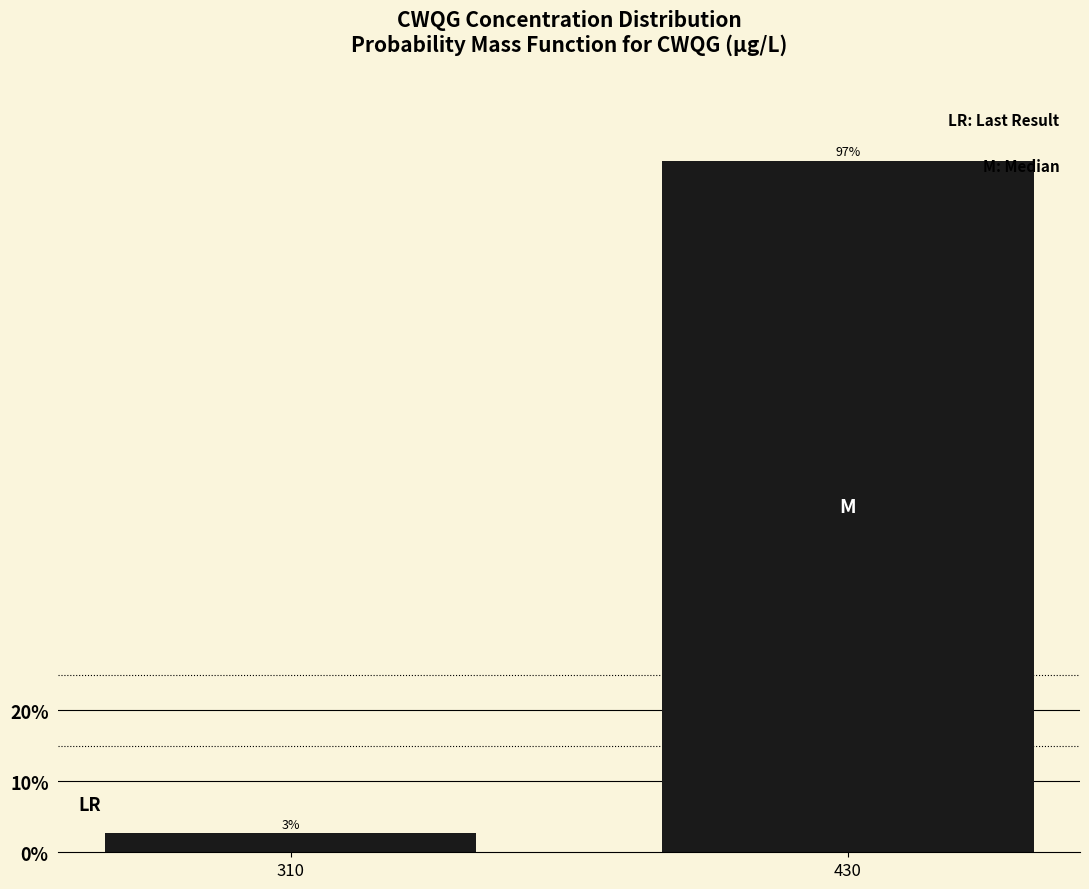

At which category does the chart reach its minimum across all series?

310